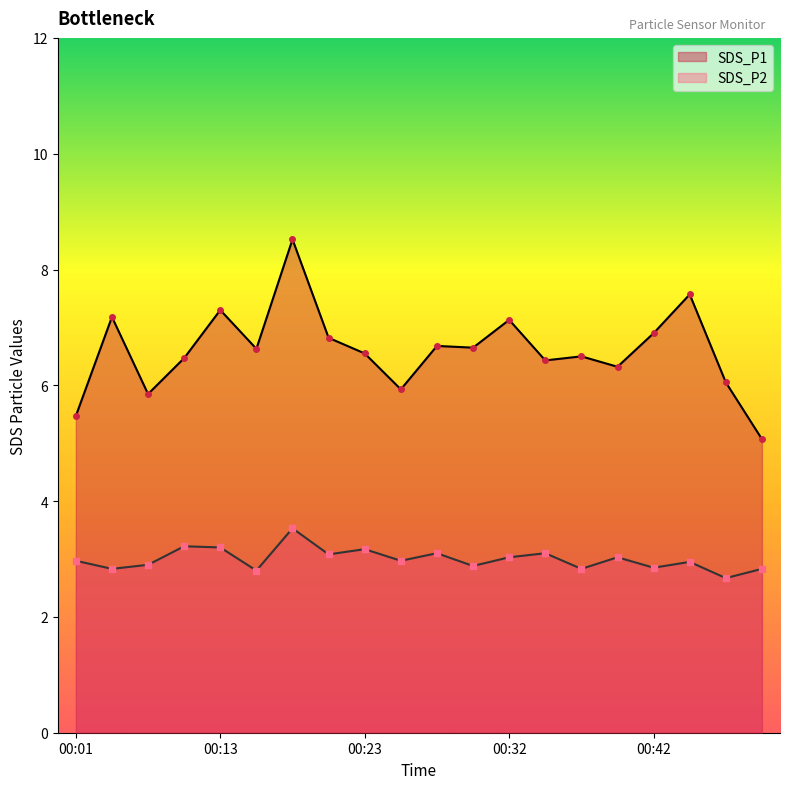

Between 9 and 18, which is larger?

18